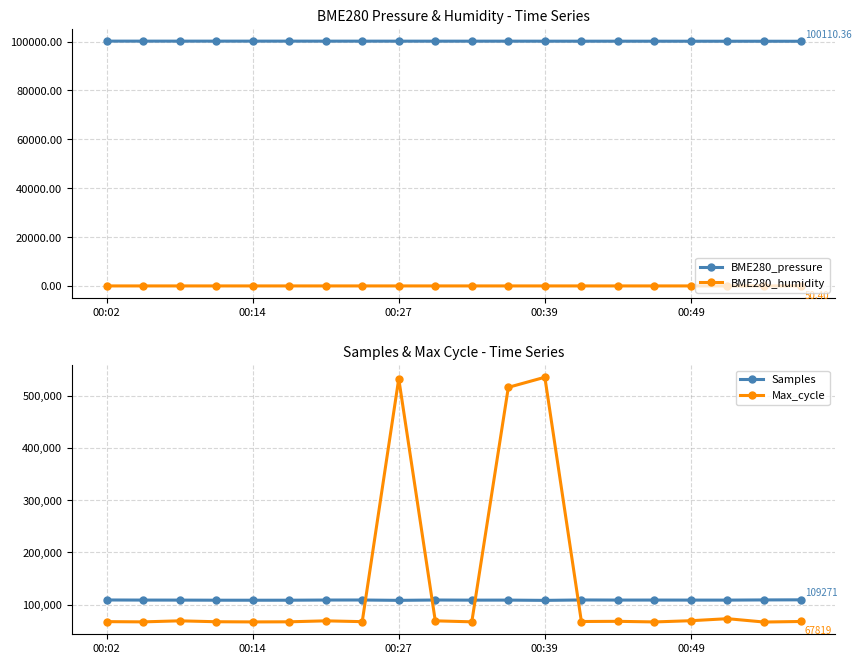

Reading right to left, extract all data points from this chart.

BME280_pressure: 100110.4	100117.6	100120.6	100126.7	100131.4	100136.5	100136.7	100141.1	100146.5	100146.0	100146.0	100148.9	100151.6	100152.9	100160.5	100160.4	100159.5	100157.4	100159.1	100163.2
BME280_humidity: 50.4	50.4	50.5	50.5	50.2	50.4	50.3	50.3	50.2	50.2	50.2	50.1	50.1	50.0	50.2	50.2	50.4	50.3	50.3	50.1
Samples: 109271.0	109092.0	108734.0	108769.0	108831.0	108810.0	109015.0	108237.0	108758.0	108680.0	108918.0	108294.0	108941.0	108877.0	108548.0	108516.0	108558.0	108743.0	108801.0	108999.0
Max_cycle: 67819.0	66780.0	73202.0	69324.0	66979.0	68137.0	67808.0	535253.0	515907.0	67187.0	69085.0	532419.0	67502.0	69073.0	67223.0	67007.0	67351.0	69095.0	67091.0	67551.0